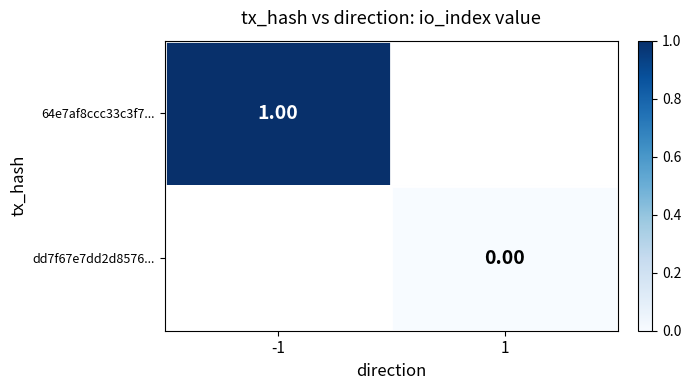

At which label is 64e7af8ccc33c3f7... closest to 1?

-1